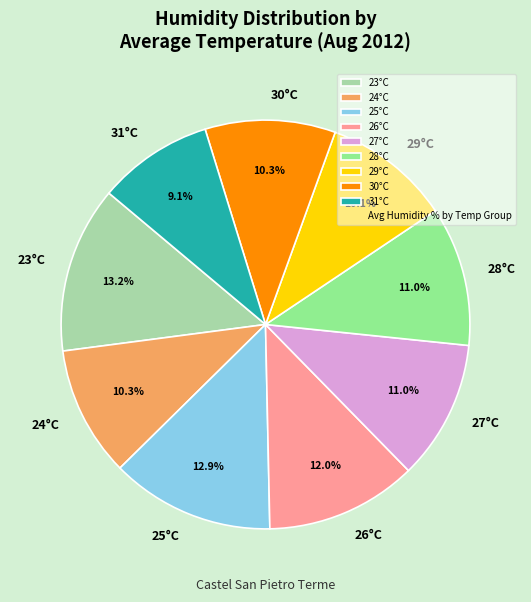

Between 30°C and 27°C, which is larger?

27°C